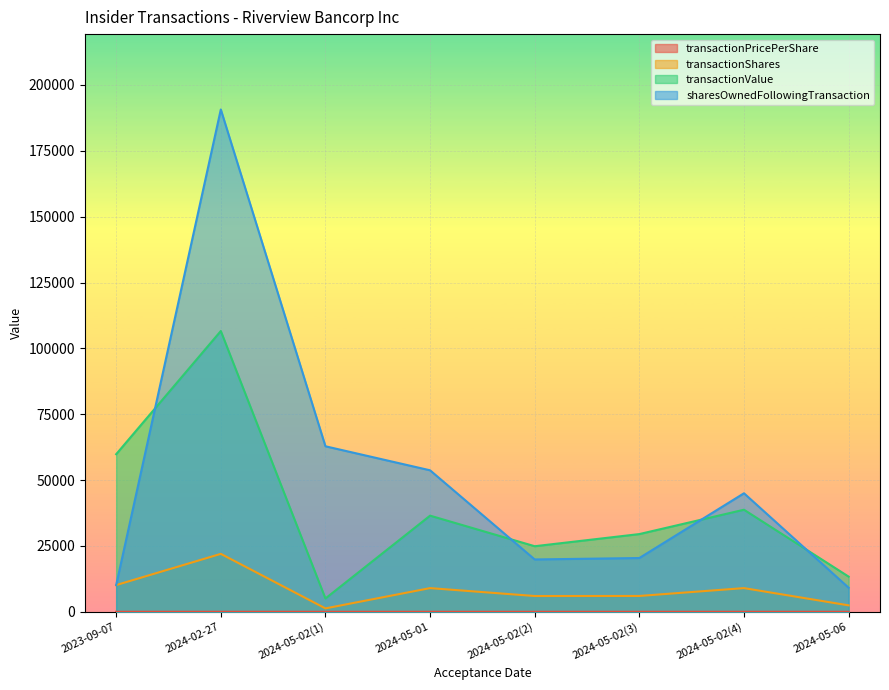

True or false: transactionPricePerShare and transactionValue cross at least once.

False